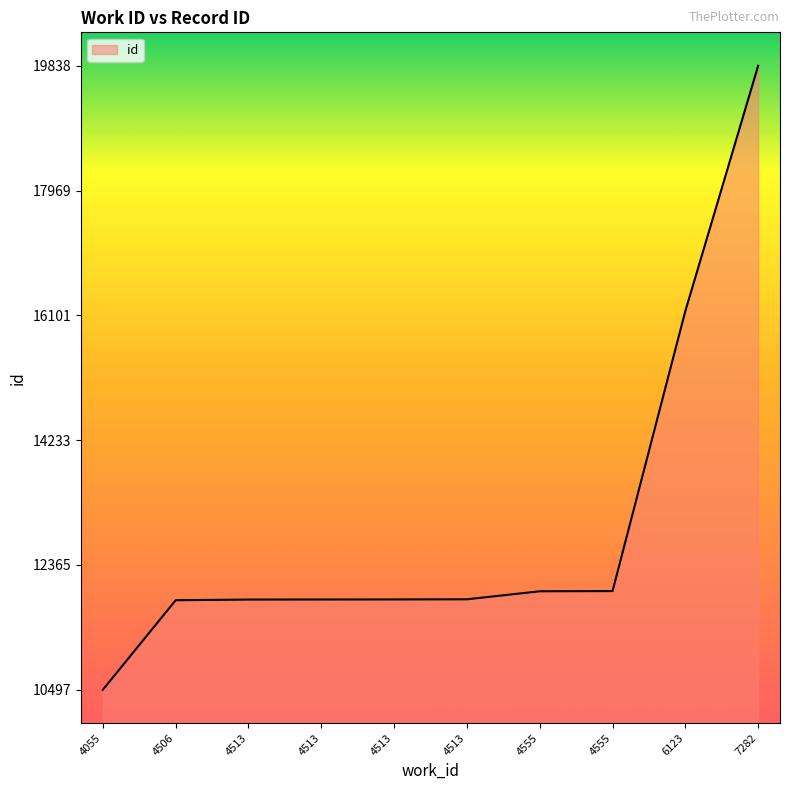

The chart shows a value of 11847 at 4513. True or false?

True